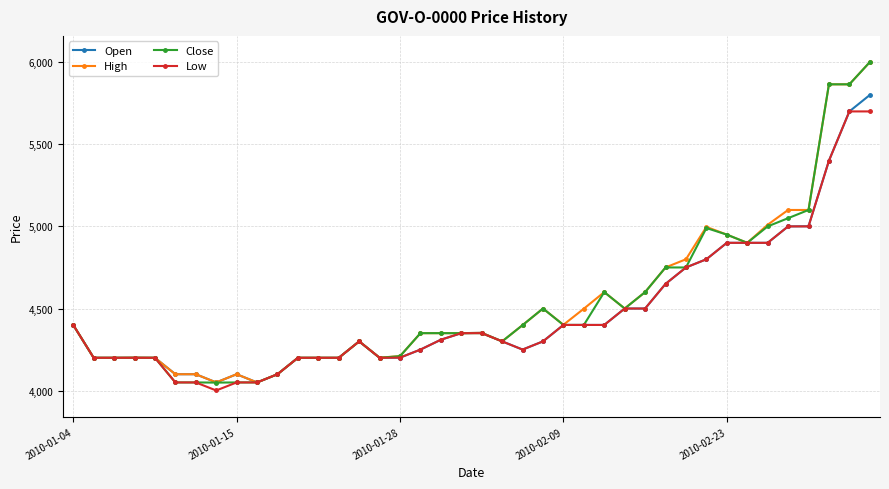

What is the lowest value of the Low series?

4001